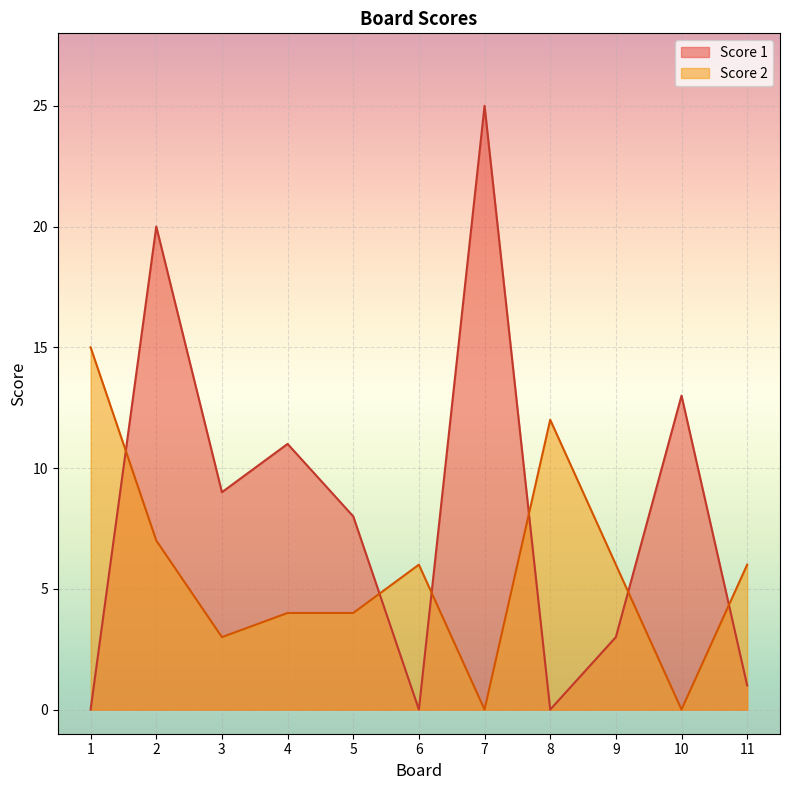

Does the chart display data point markers on the line(s)?

No